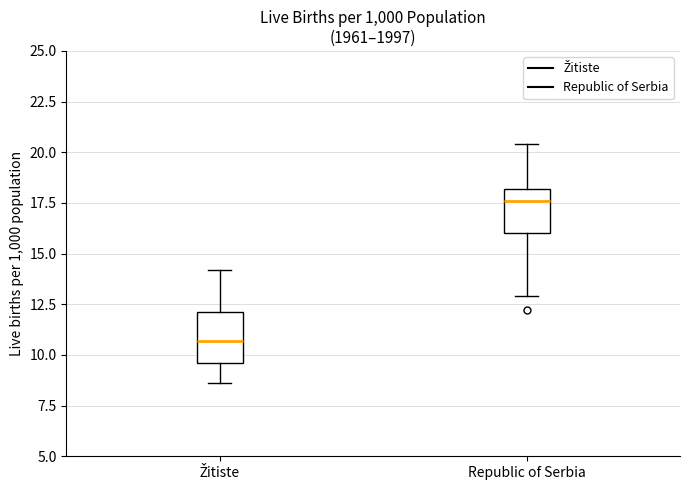

Reading left to right, read every box against the y-axis: the position of its median line, the range the box covers, and the ends of its whiskers. The values are not printed on the chart, so give them approximately, as read against the axis.

Žitiste: median 10.5, box 9.5 to 12.0, whiskers 8.5 to 14.0
Republic of Serbia: median 17.5, box 16.0 to 18.0, whiskers 13.0 to 20.5